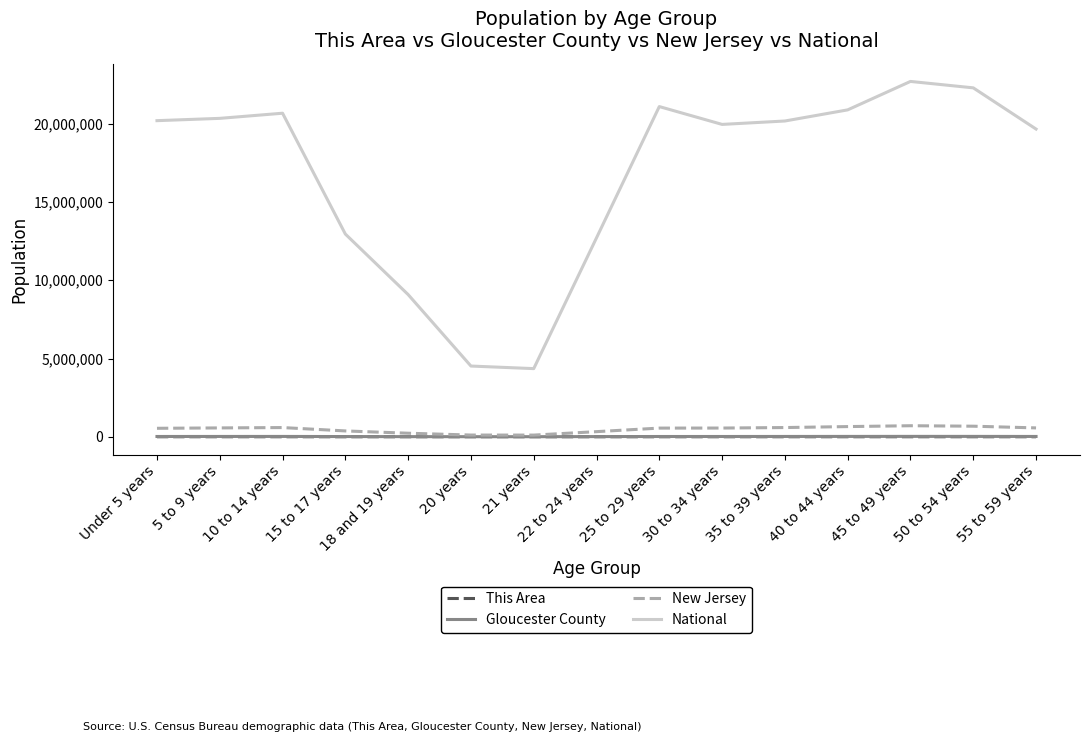

What are all the series names shown in the legend?

This Area, Gloucester County, New Jersey, National